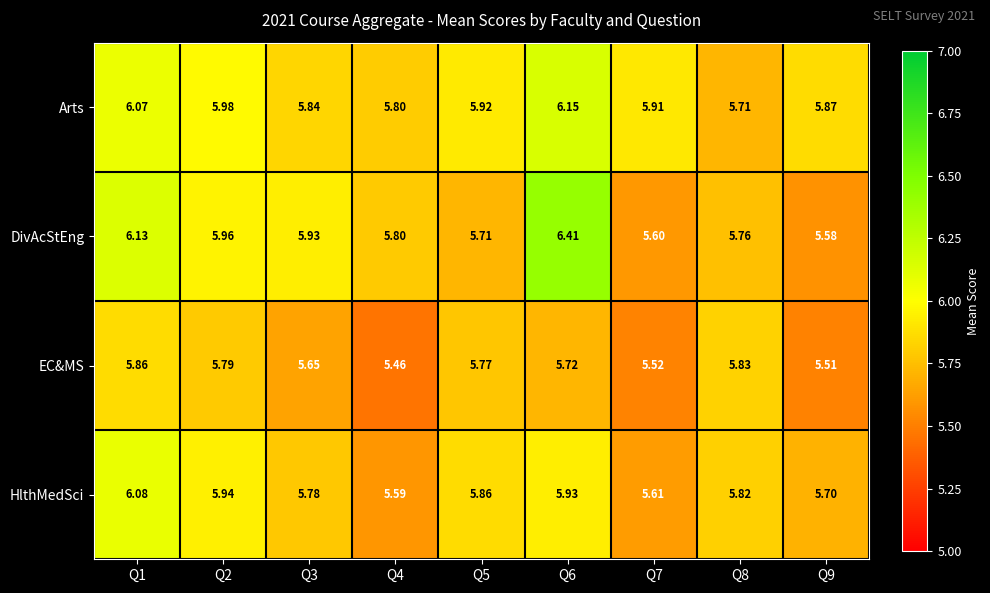

Which series has the largest total across all categories?

Arts